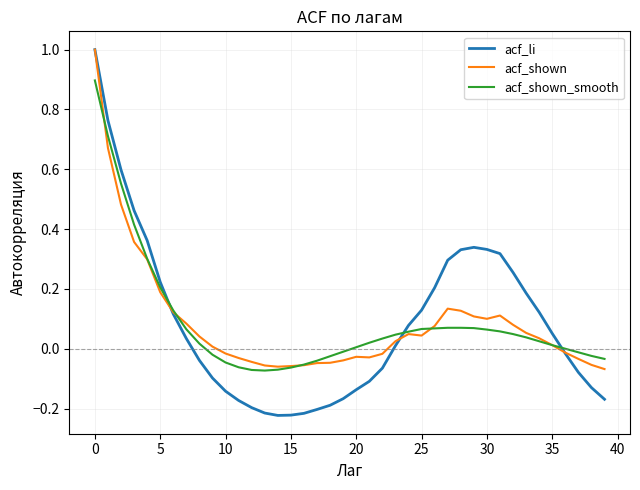

Which series has the largest range (max minus min)?

acf_li